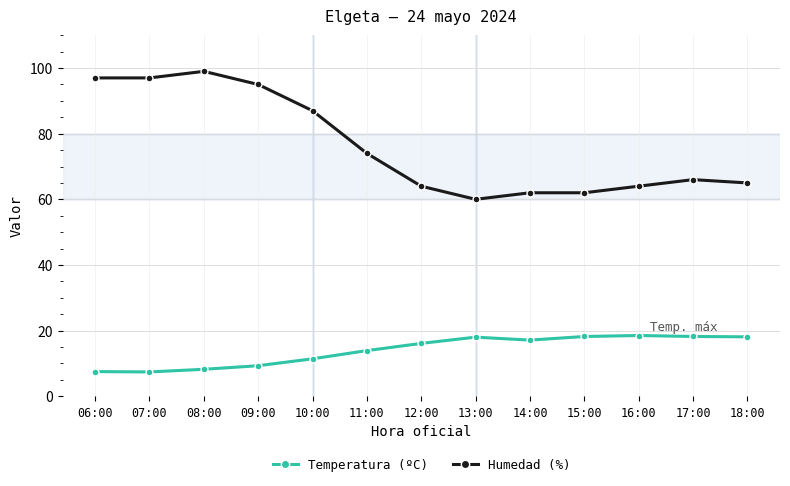

What is the difference between the second highest and second lowest values in the Temperatura (ºC) series?

10.7